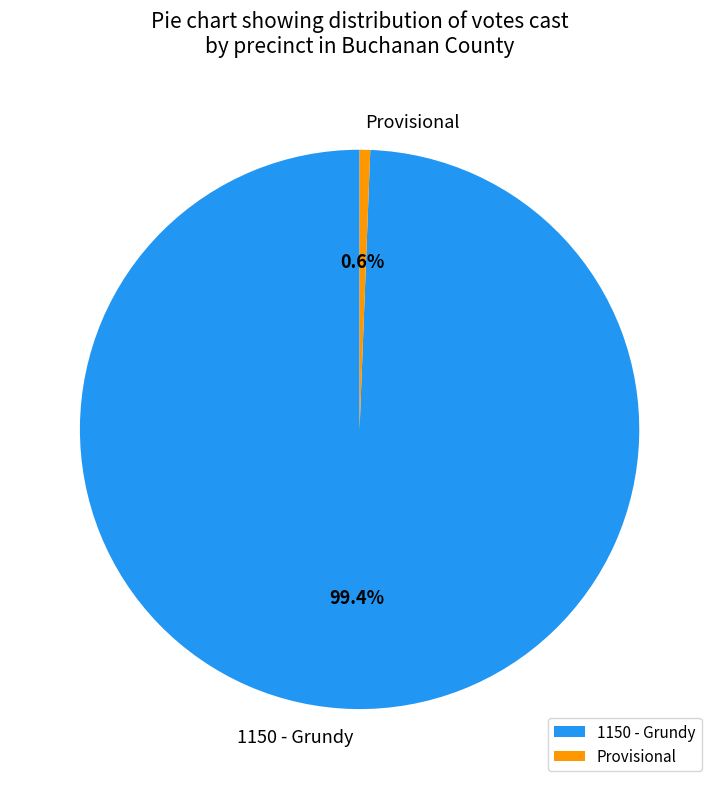

What is the ratio of the value at 1150 - Grundy to the value at Provisional?

163.0